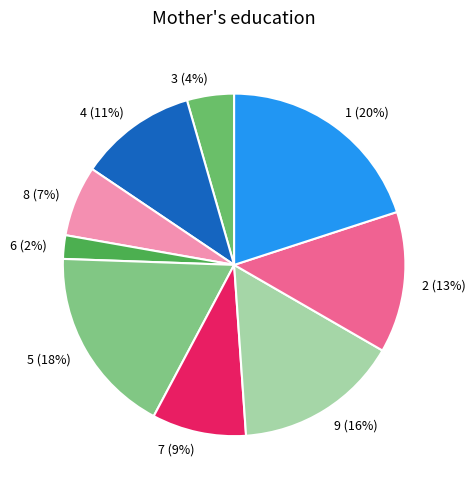

How many slices are in this pie chart?

9